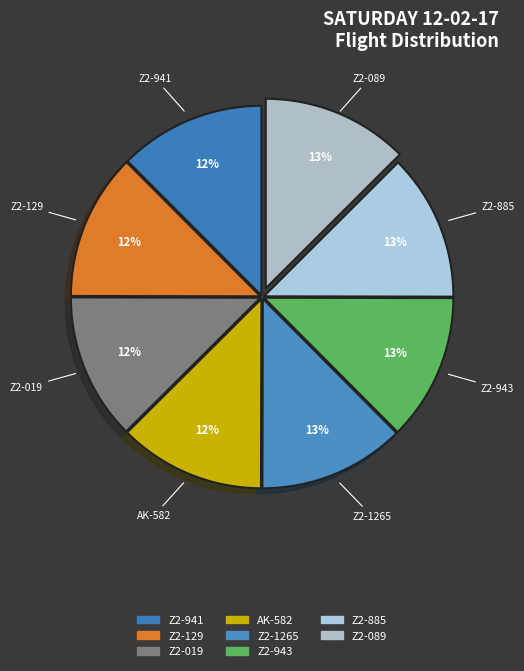

To the nearest percent, what percentage of the pie is Z2-089?

13%